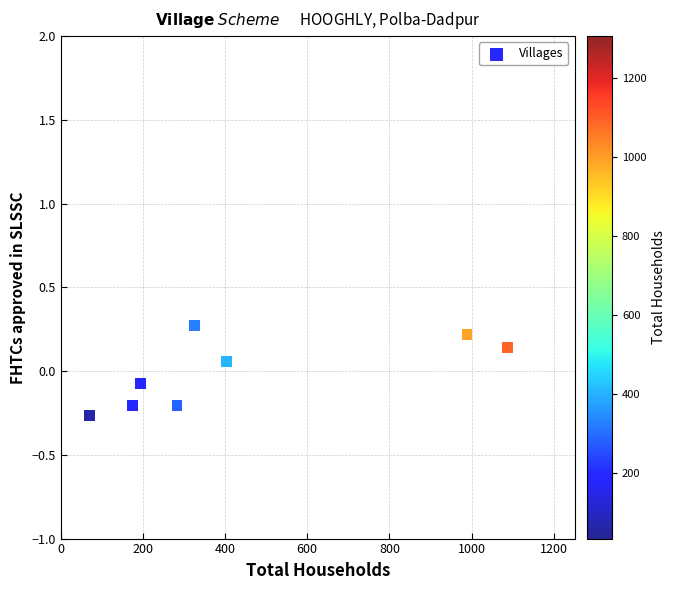

What is the range of X values (max minus min)?

1019.0